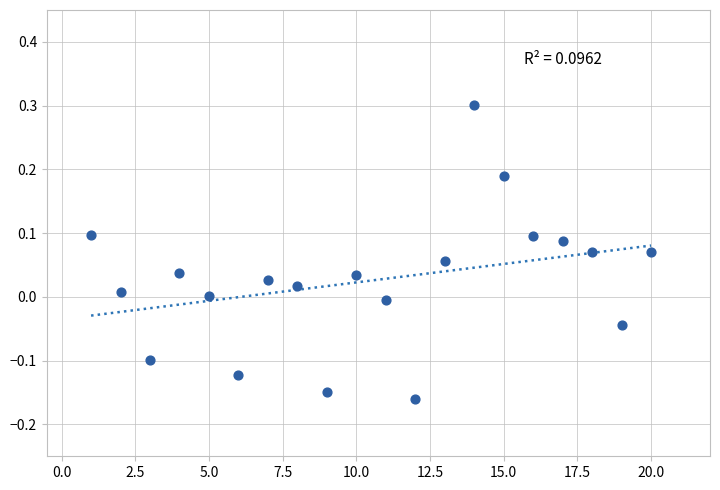

What is the range of Y values (max minus min)?

0.5